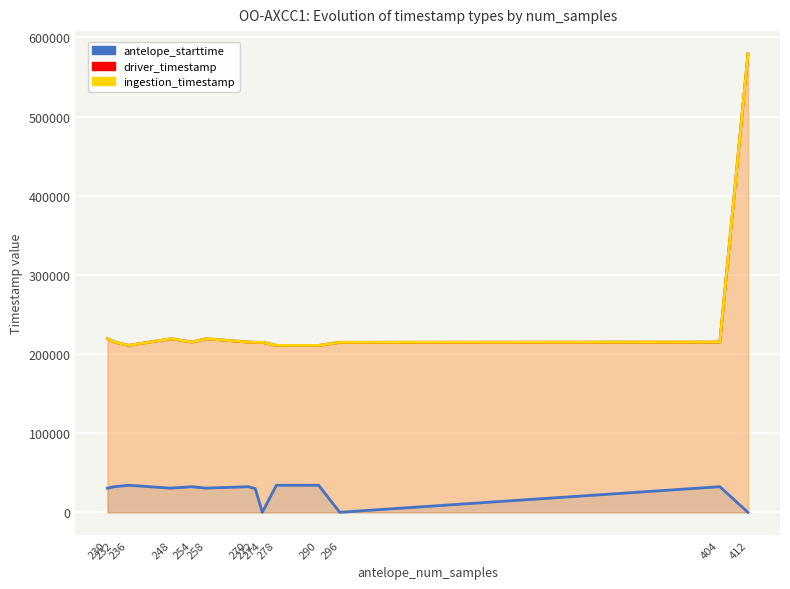

True or false: driver_timestamp and antelope_starttime intersect in this chart.

False